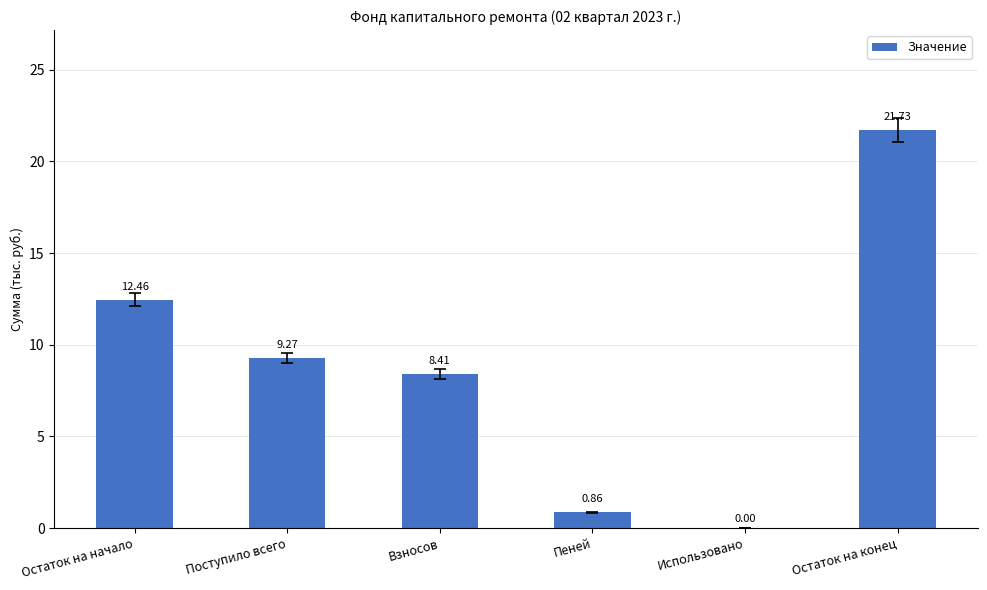

Where is the data nearest to the value 10?

Поступило всего